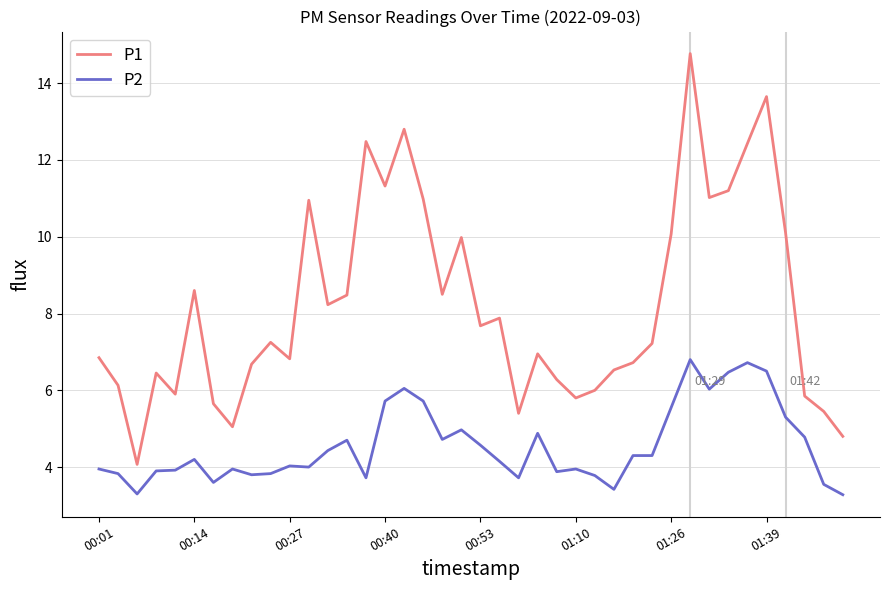

Which series has the largest range (max minus min)?

P1